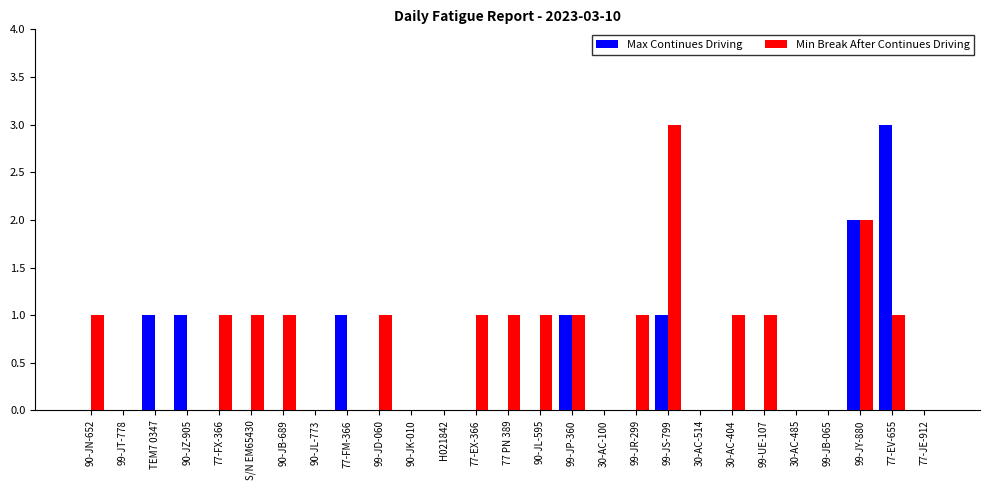

What is the average value of the Min Break After Continues Driving series?

1